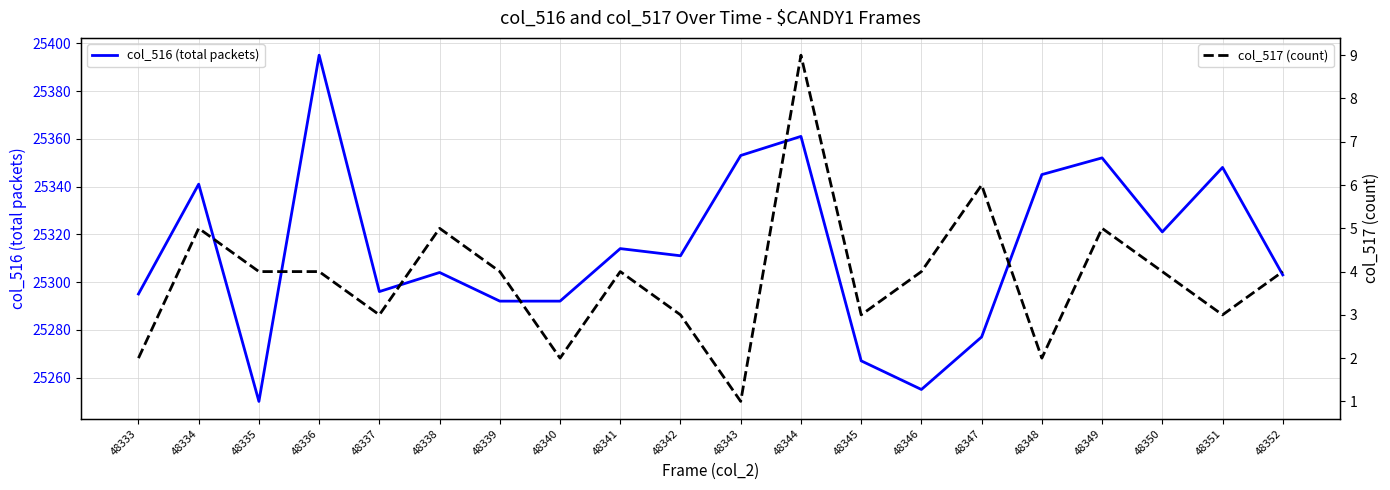

Reading right to left, transcribe all the data shown in this chart.

col_516 (total packets): 48352=25303	48351=25348	48350=25321	48349=25352	48348=25345	48347=25277	48346=25255	48345=25267	48344=25361	48343=25353	48342=25311	48341=25314	48340=25292	48339=25292	48338=25304	48337=25296	48336=25395	48335=25250	48334=25341	48333=25295
col_517 (count): 48352=4	48351=3	48350=4	48349=5	48348=2	48347=6	48346=4	48345=3	48344=9	48343=1	48342=3	48341=4	48340=2	48339=4	48338=5	48337=3	48336=4	48335=4	48334=5	48333=2